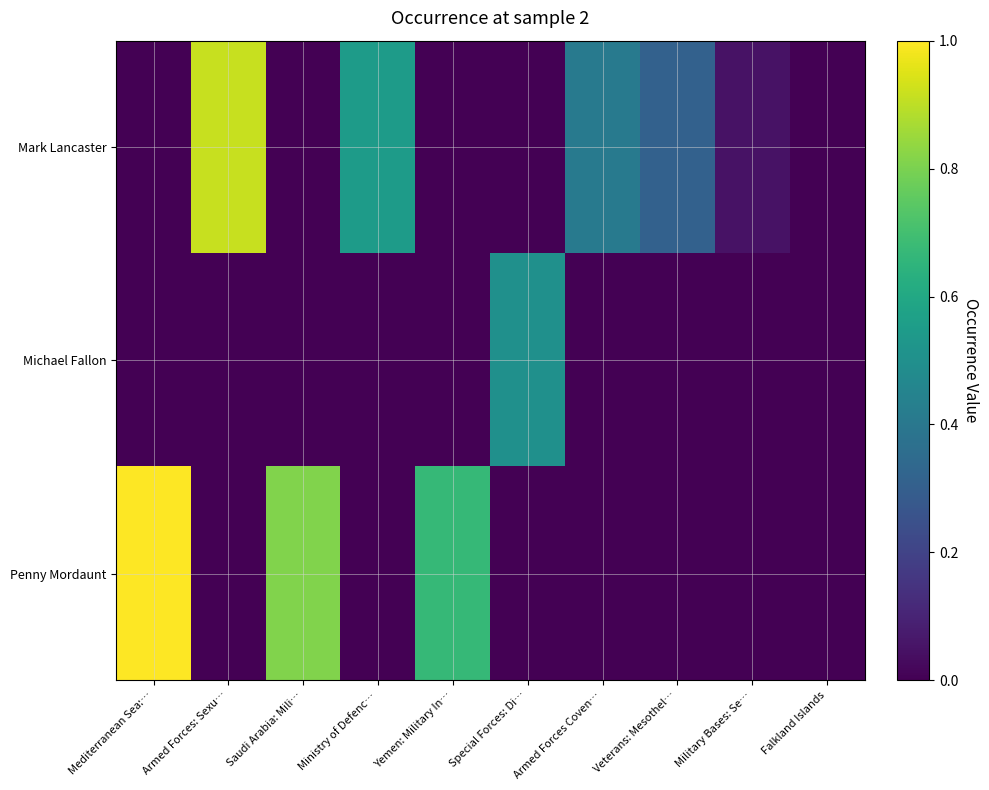

What is the total value across all series at Ministry of Defenc…?

0.5